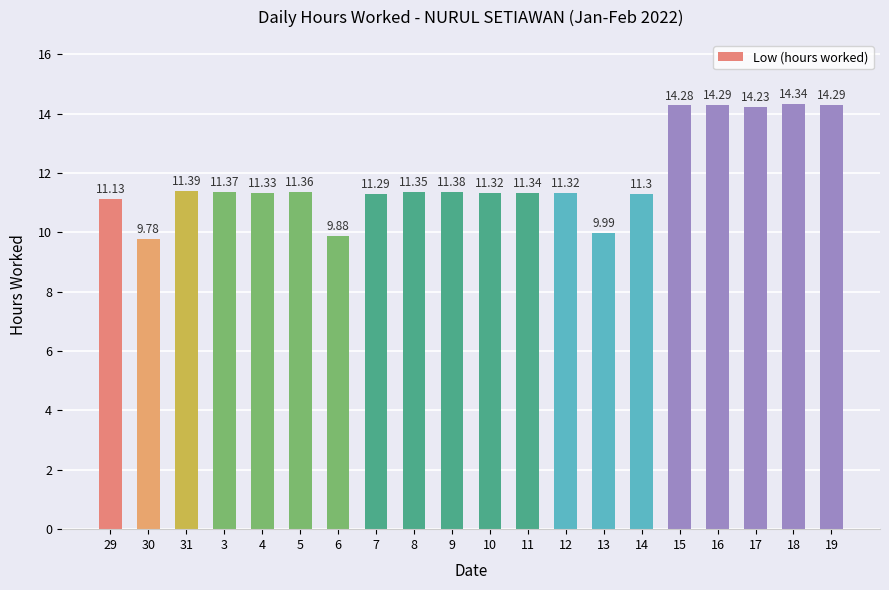

Between 8 and 31, which is larger?

31